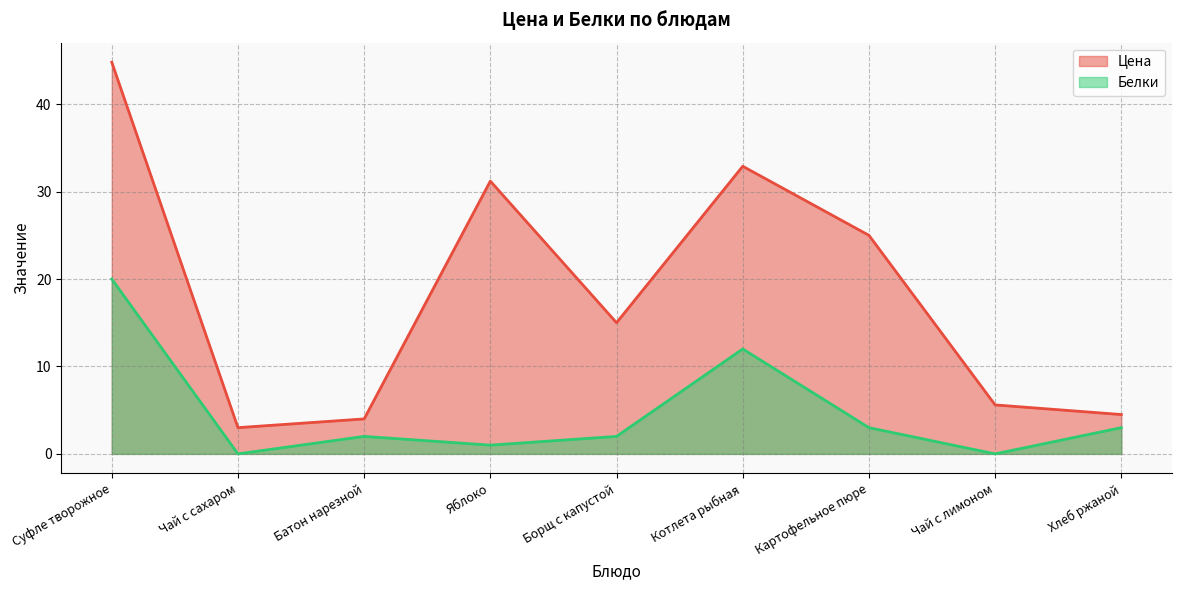

The Белки series shows 2.6 at Борщ с капустой. True or false?

False